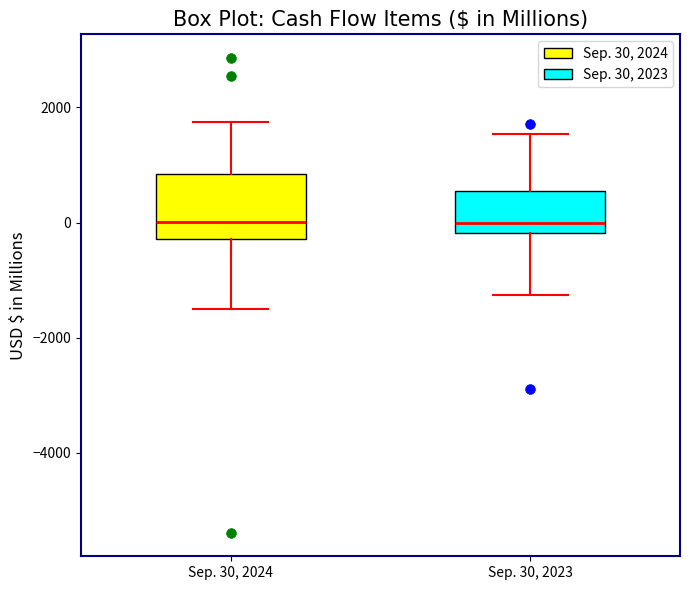

Where does the upper whisker of the box for Sep. 30, 2024 end on the y-axis? The values are not printed on the chart, so give them approximately, as read against the axis.

1800